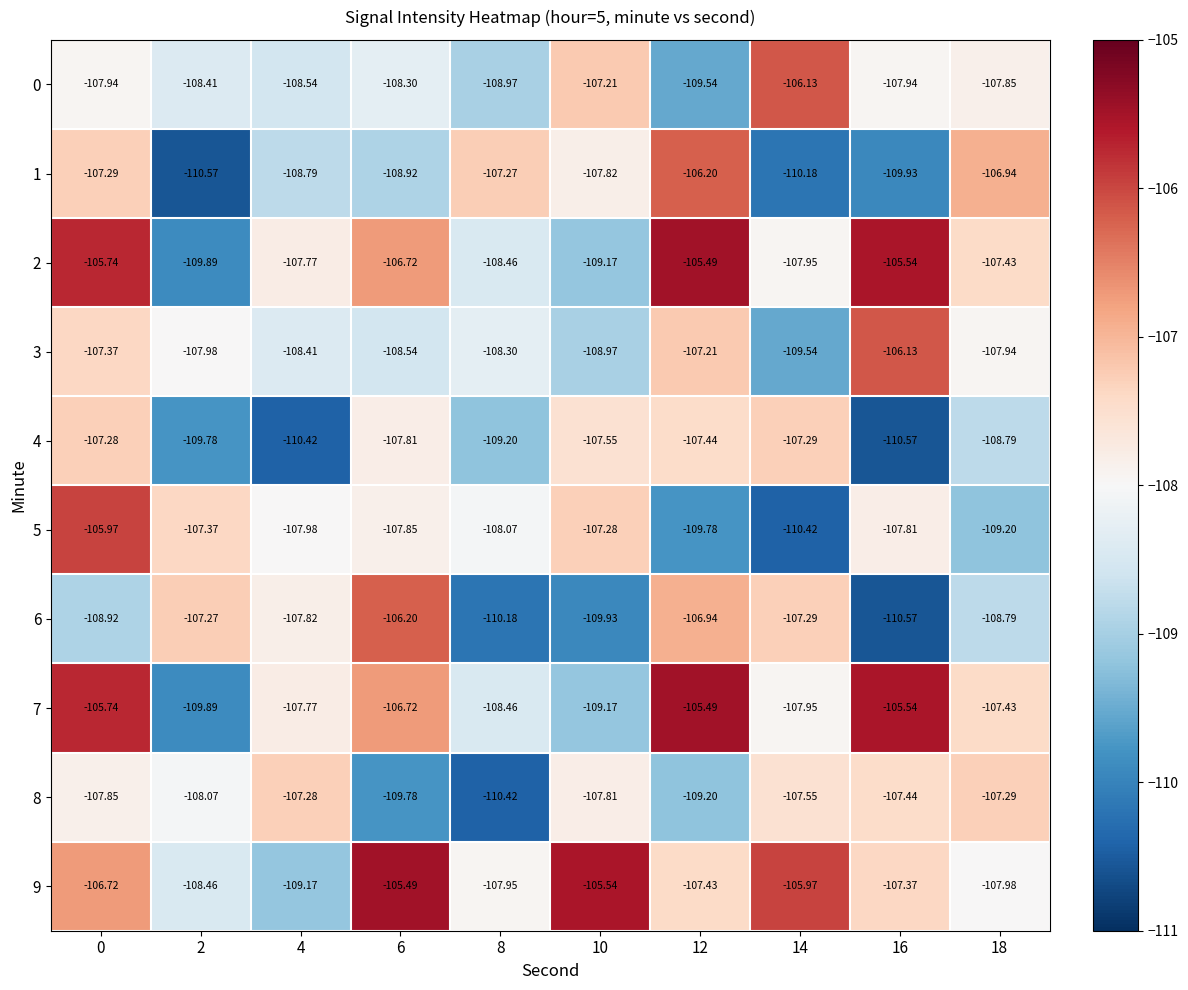

How many series are shown in this chart?

10